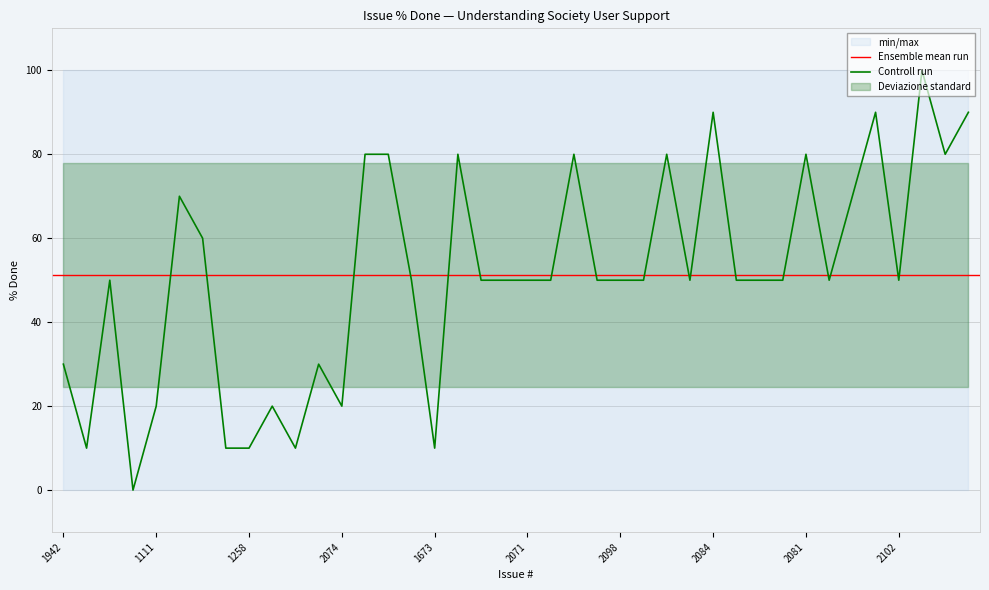

The value of Controll run at 1942 is 43. True or false?

False